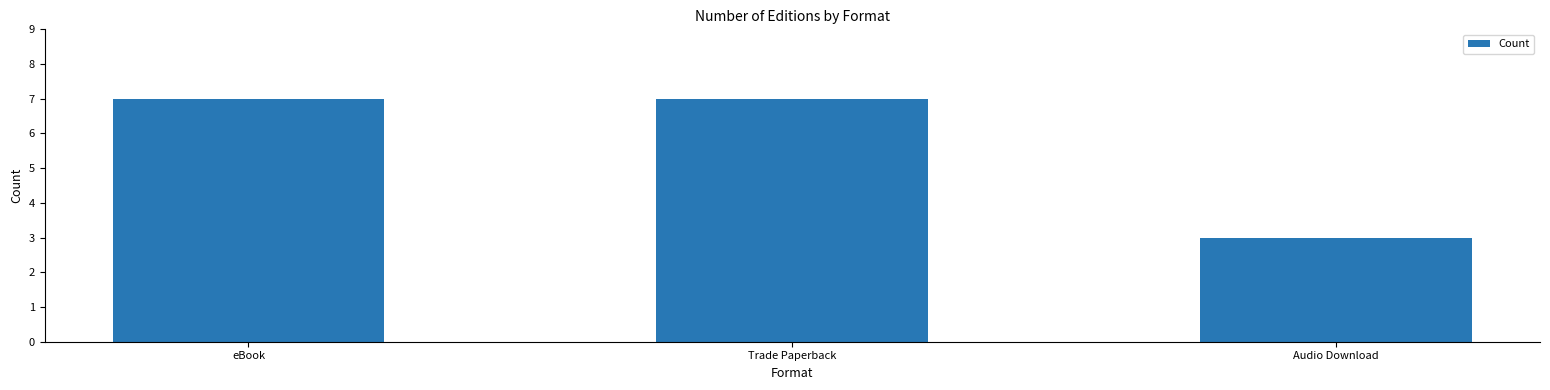

What is the difference between the maximum and minimum values?

4